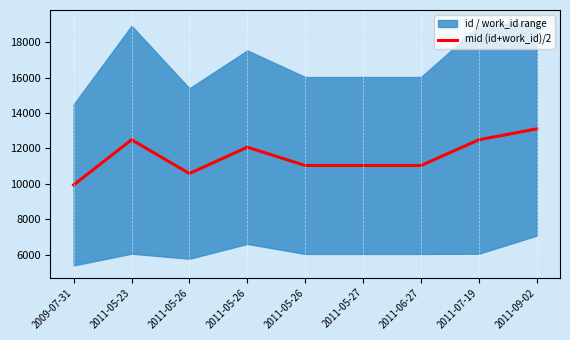

Reading right to left, extract all data points from this chart.

13105.5	12492.5	11040.0	11040.0	11040.0	12072.0	10586.0	12492.5	9942.5